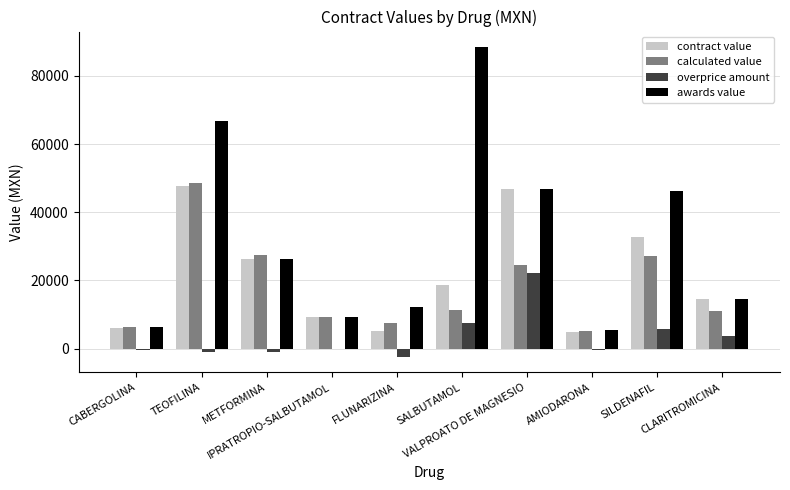

What is the difference between the awards value values at IPRATROPIO-SALBUTAMOL and SILDENAFIL?

37001.2